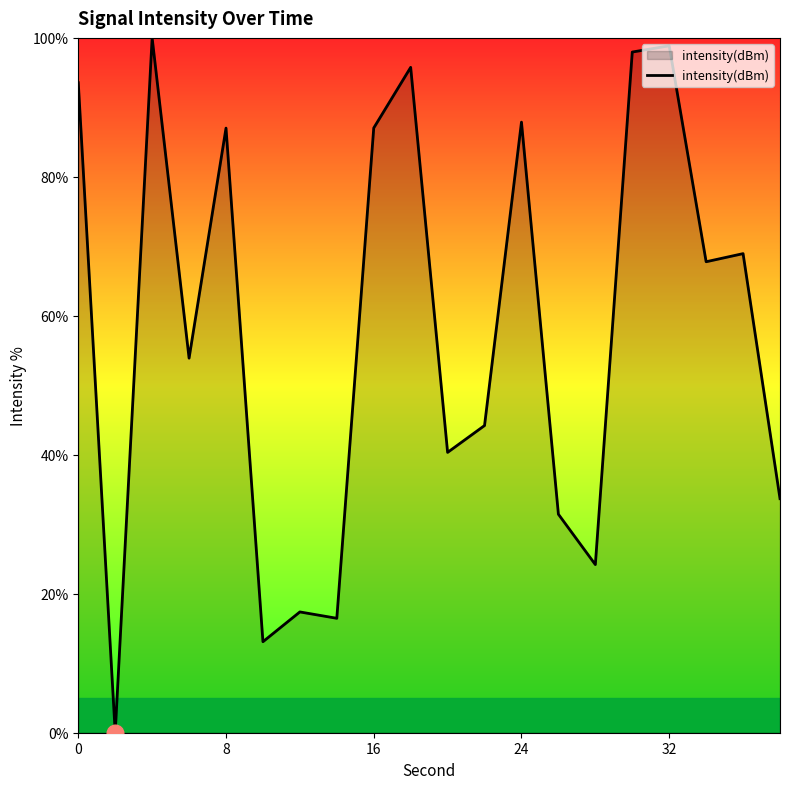

What is the maximum value shown in the chart?

100.0